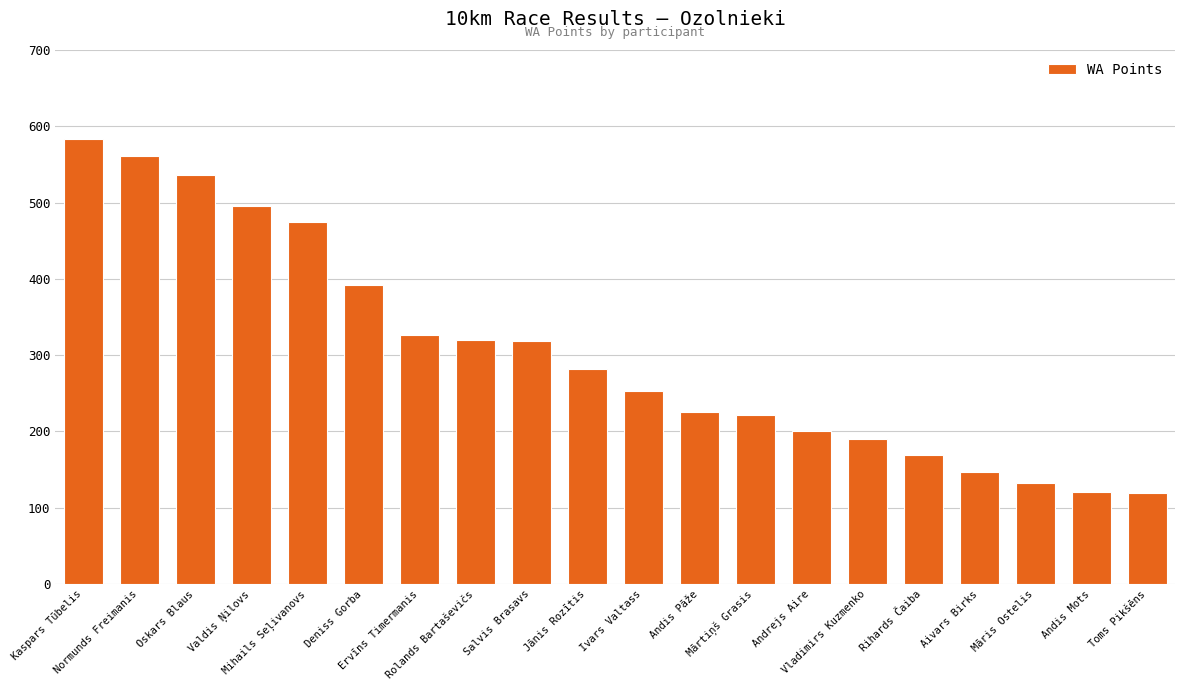

What is the label of the 17th bar from the right?

Valdis Ņilovs